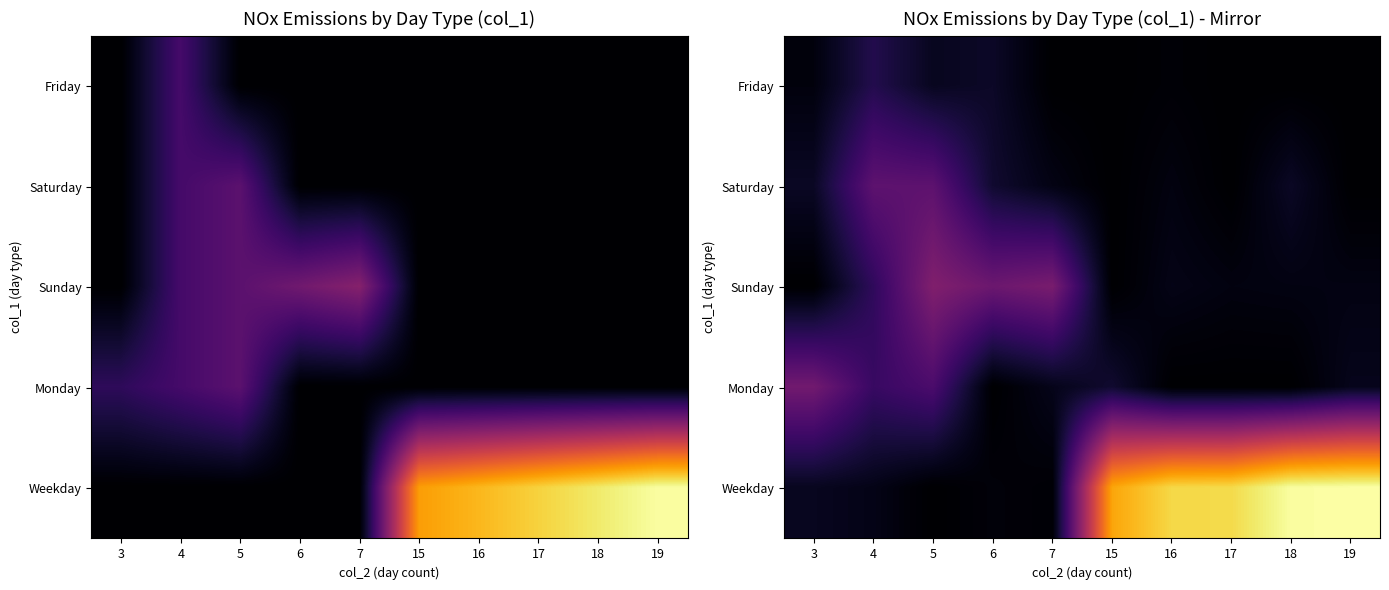

What is the spread (max minus min) of values at 5?

70.9